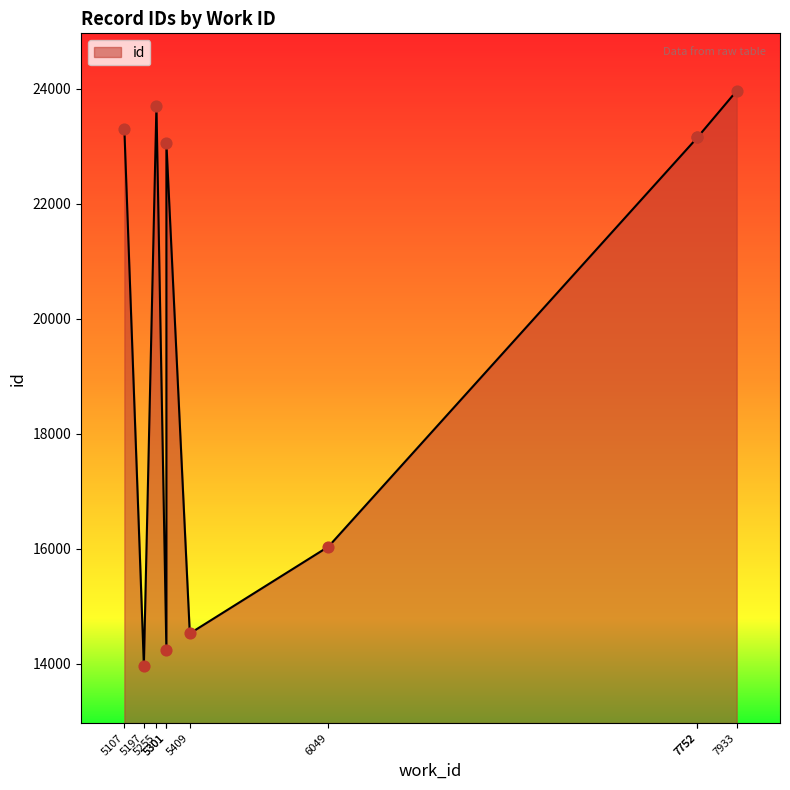

What is the ratio of the value at 5409 to the value at 7933?

0.6